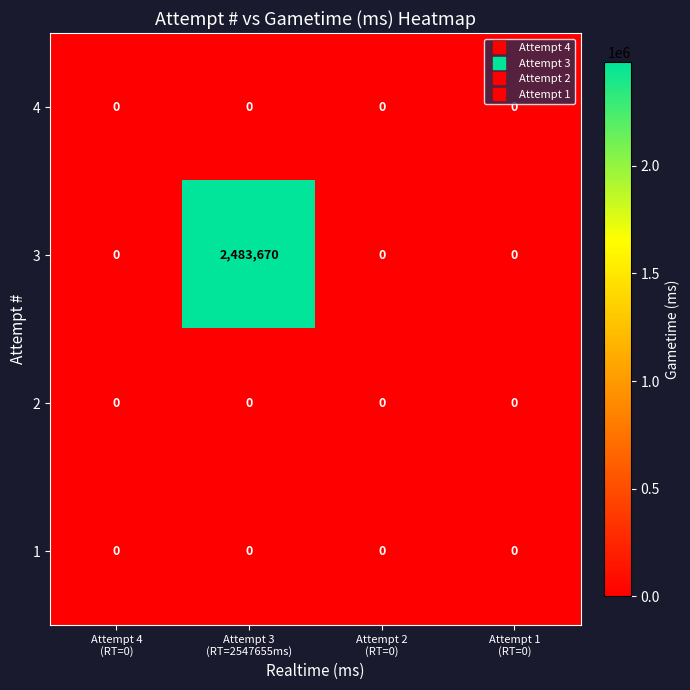

Which series has the largest range (max minus min)?

3